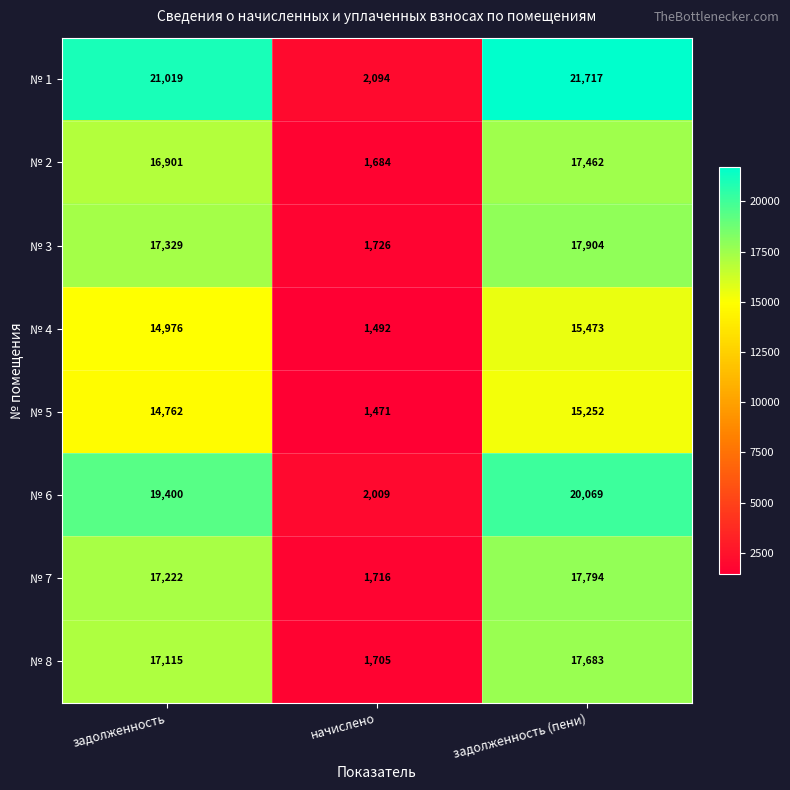

What is the difference between the highest and lowest values at задолженность?

6257